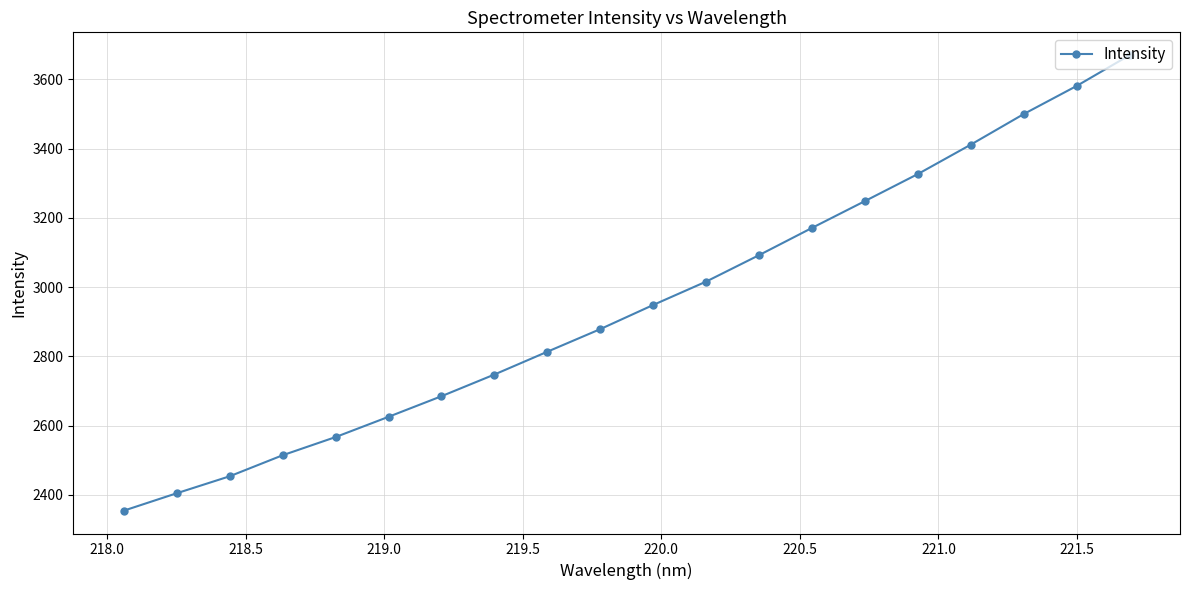

What is the maximum value shown in the chart?

3670.4